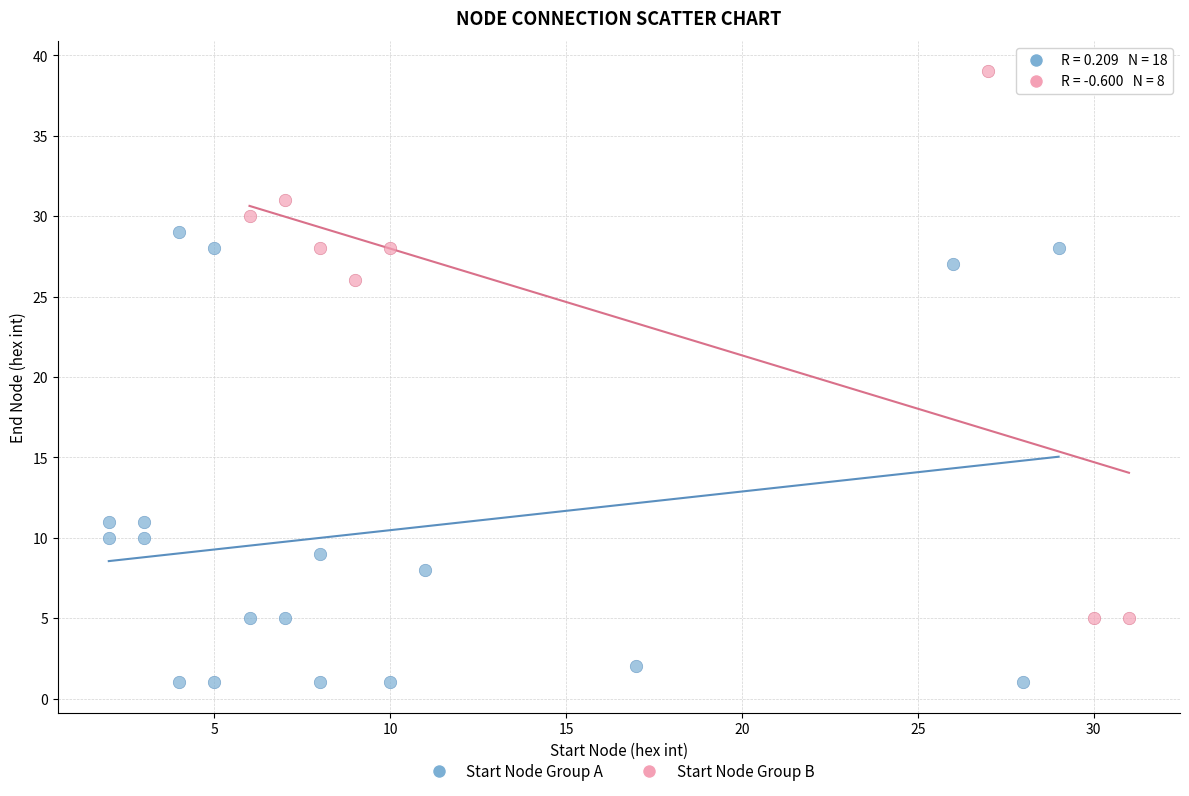

Which series contains the lowest Y value?

Start Node Group A